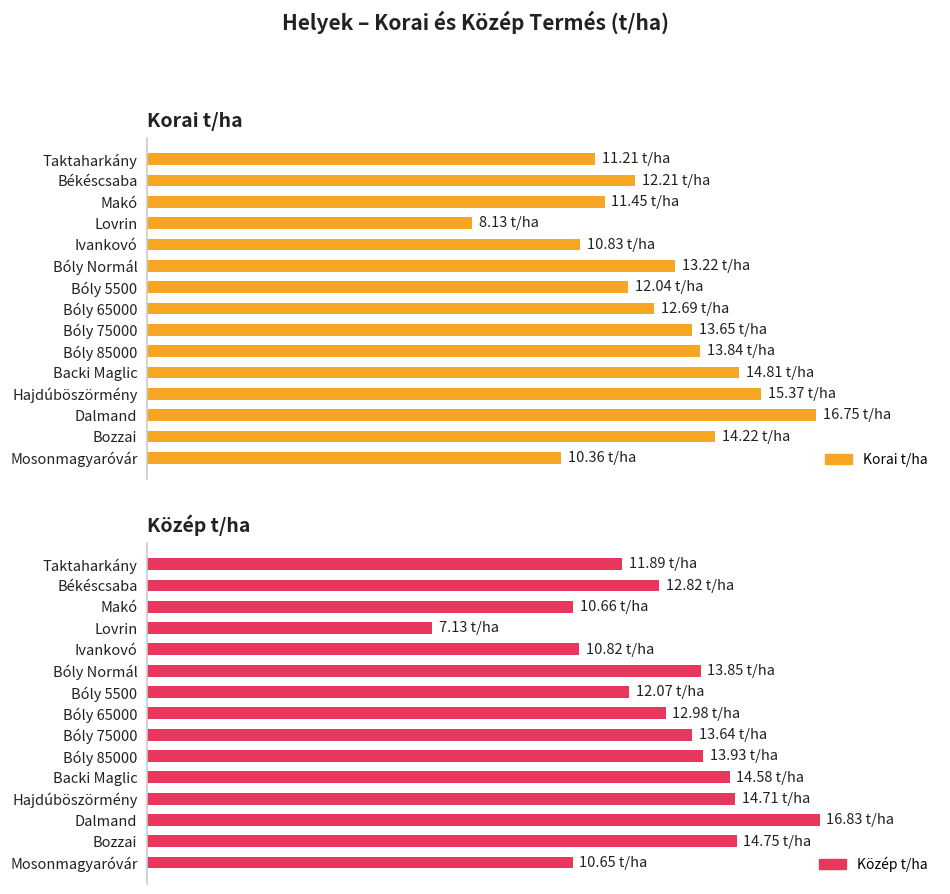

How many distinct data groups are displayed?

2